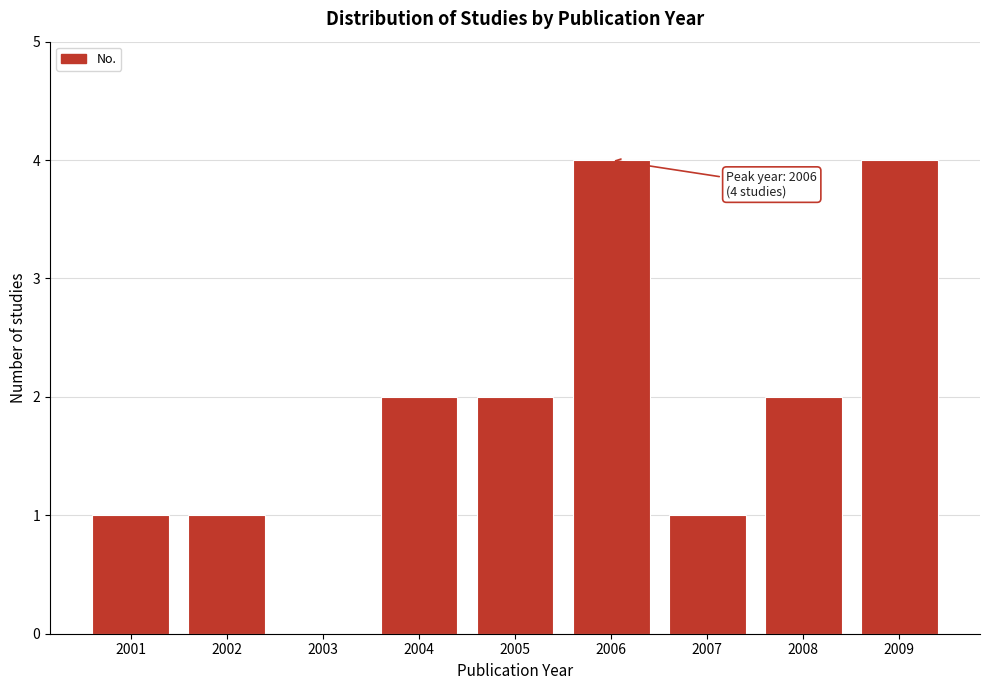

Reading left to right, what are all the values shown in this chart?

2001=1	2002=1	2003=0	2004=2	2005=2	2006=4	2007=1	2008=2	2009=4